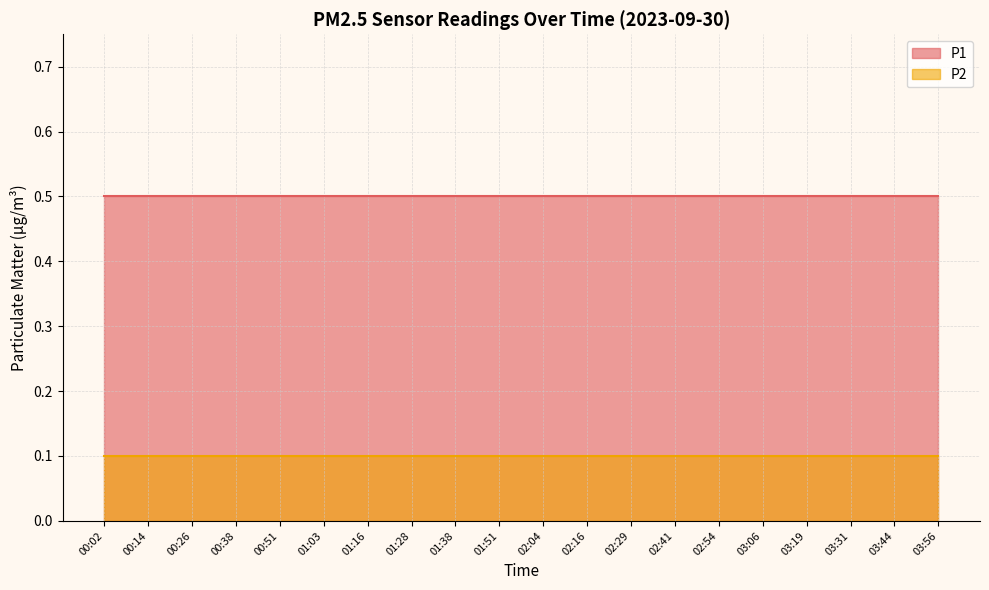

Is the value of P1 at 02:54 greater than the value of P2 at 03:19?

Yes